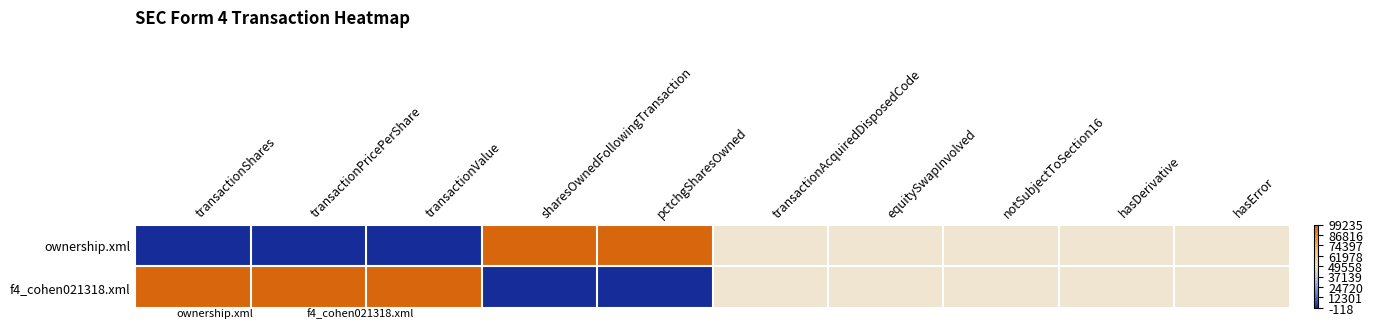

What is the greatest value displayed?

1.0